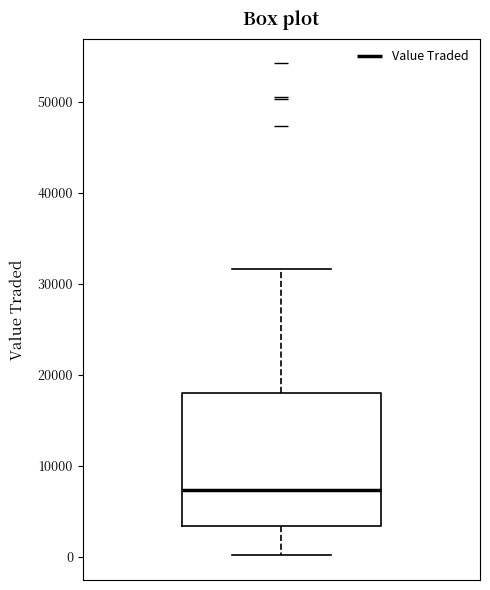

Read this box plot against the y-axis: the position of the median line, the range covered by the box, and the ends of both whiskers. The values are not printed on the chart, so give them approximately, as read against the axis.

median 7000, box 3000 to 18000, whiskers 0 to 32000